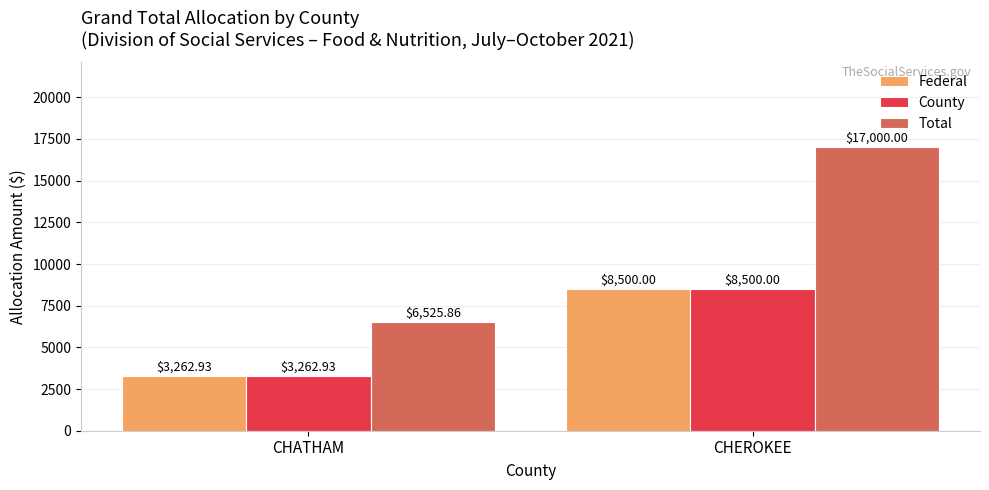

What are all the series names shown in the legend?

Federal, County, Total